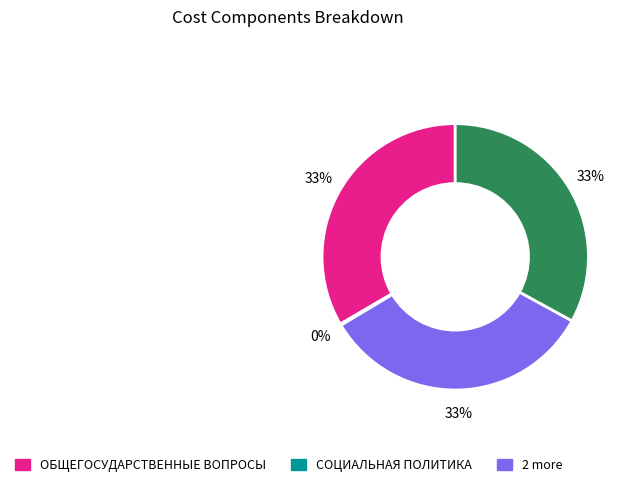

Is there any slice that represents more than half of the pie?

No